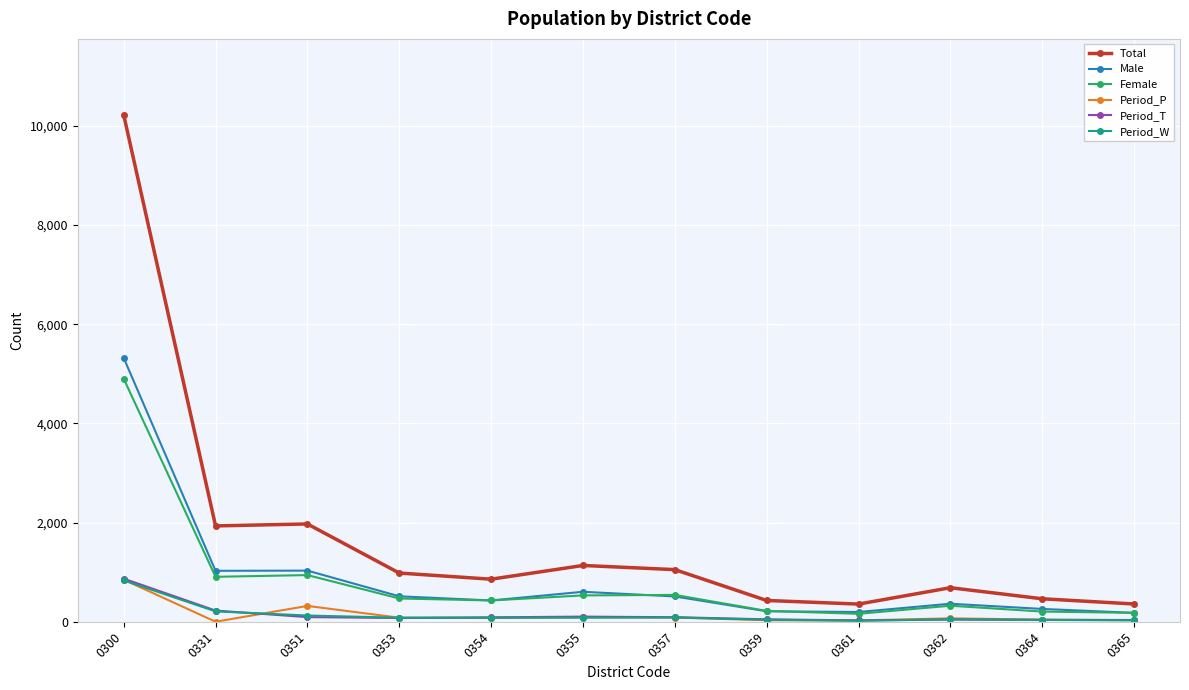

Which series has the widest spread of values?

Total